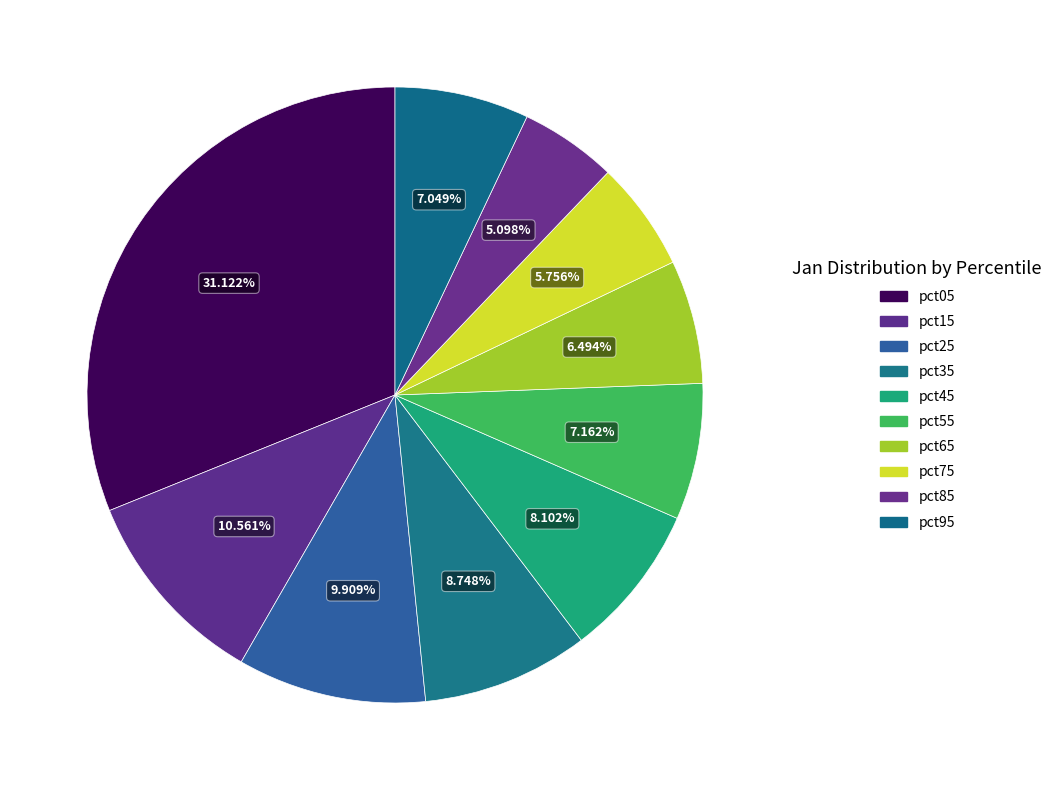

How many slices are in this pie chart?

10